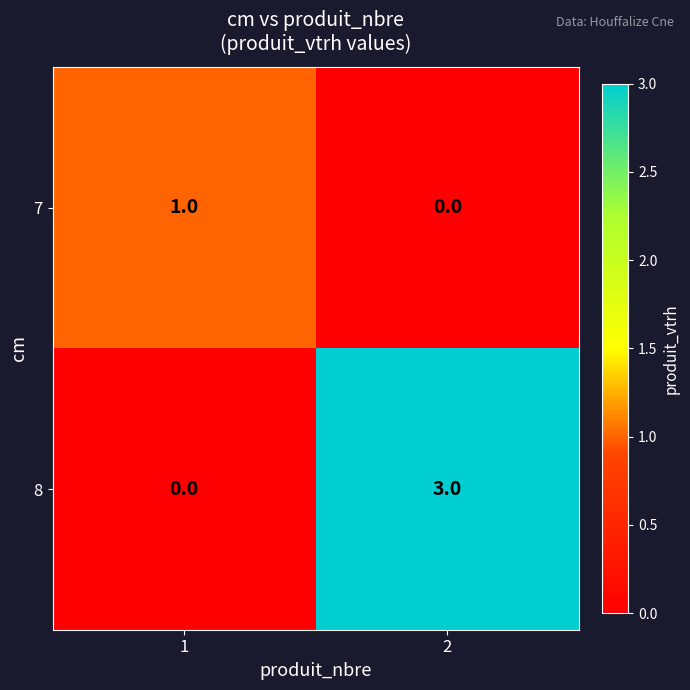

Reading left to right, extract all data points from this chart.

7: 1=1	2=0
8: 1=0	2=3